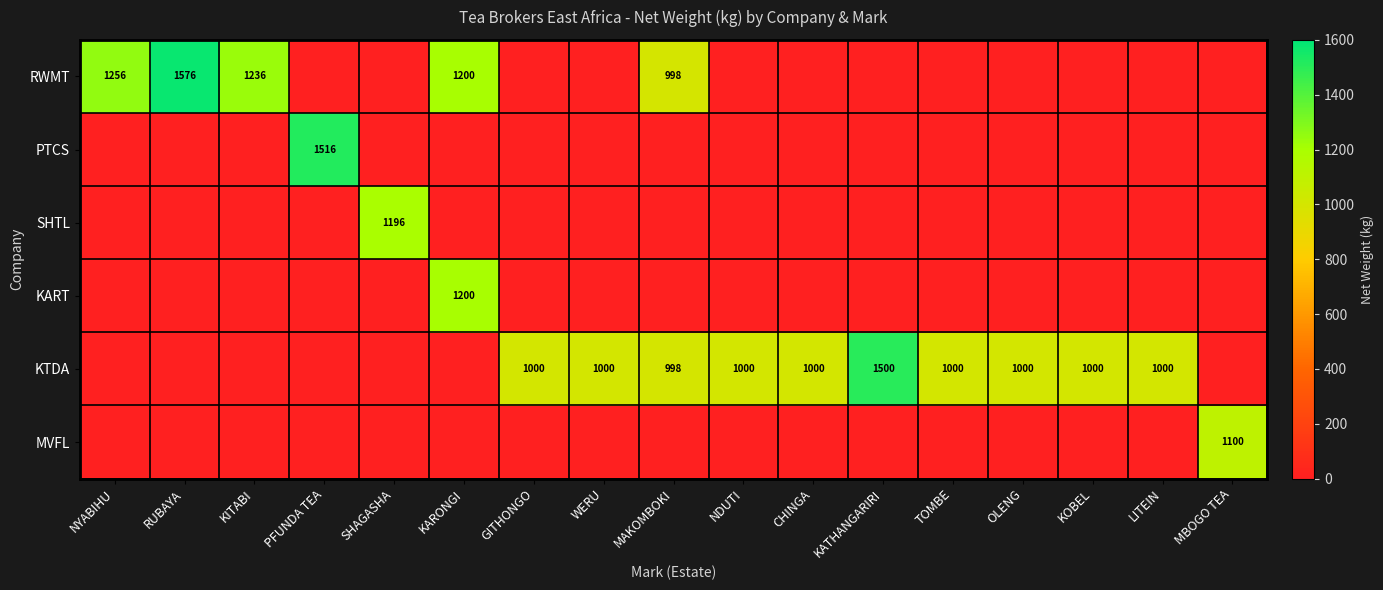

List the labels in order of KTDA value, smallest first.

NYABIHU, RUBAYA, KITABI, PFUNDA TEA, SHAGASHA, KARONGI, MBOGO TEA, MAKOMBOKI, GITHONGO, WERU, NDUTI, CHINGA, TOMBE, OLENG, KOBEL, LITEIN, KATHANGARIRI